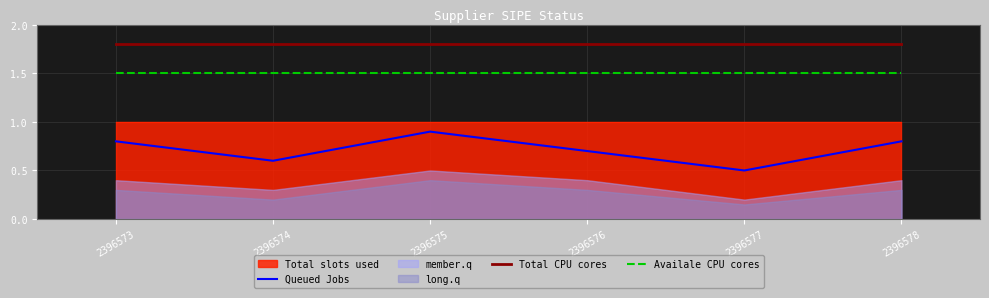

Which category has the highest value across all series?

2396573